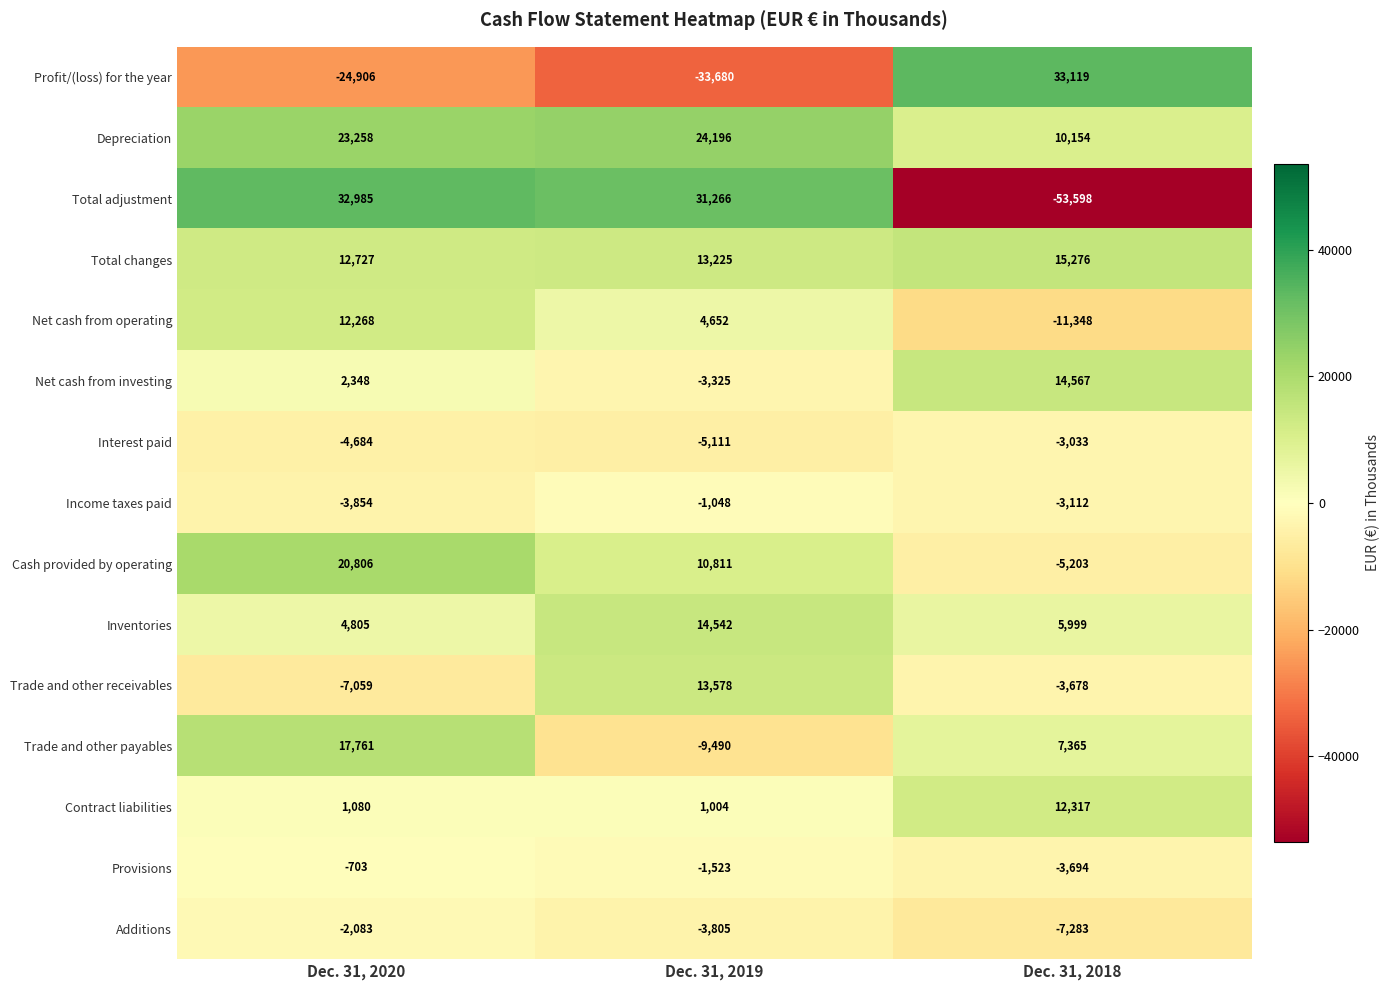

At which label does Total adjustment first exceed 31266?

Dec. 31, 2020